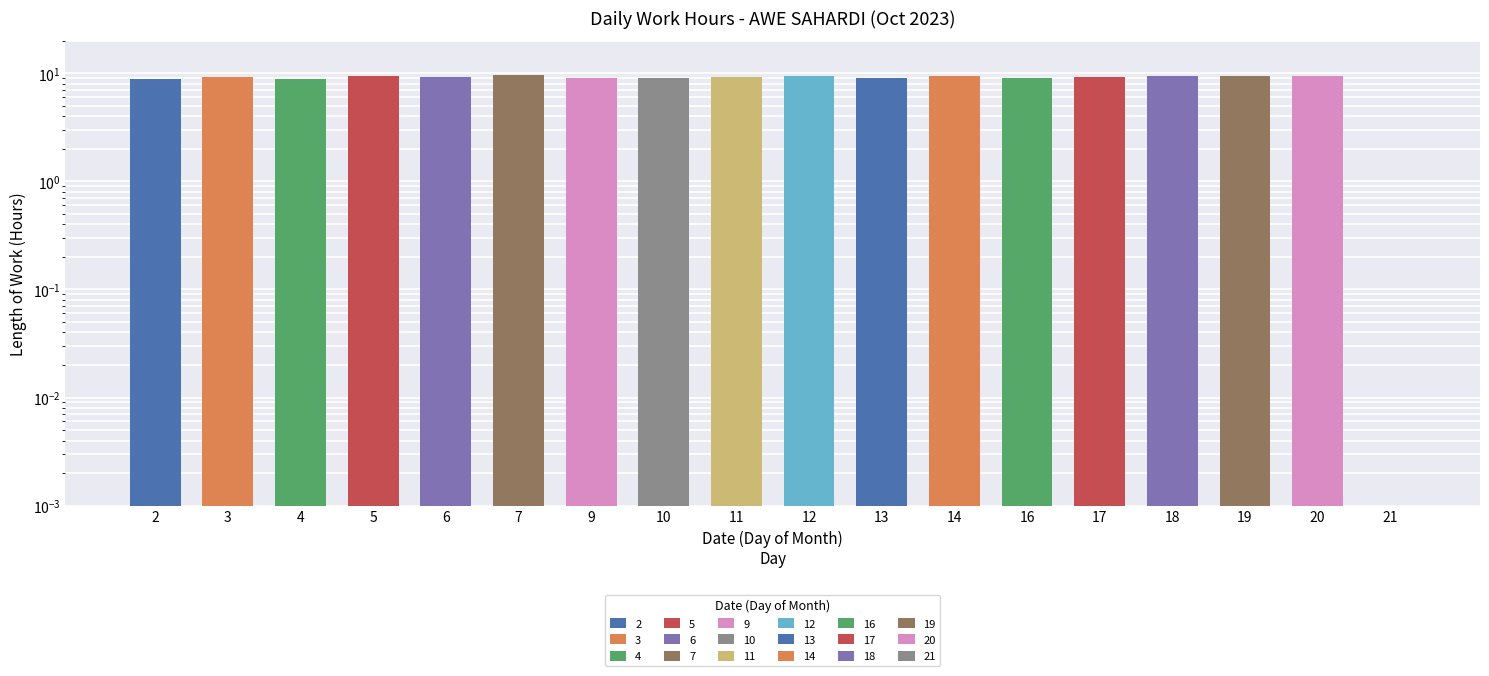

Approximately how many times larger is the value at 10 compared to 16?

1.0